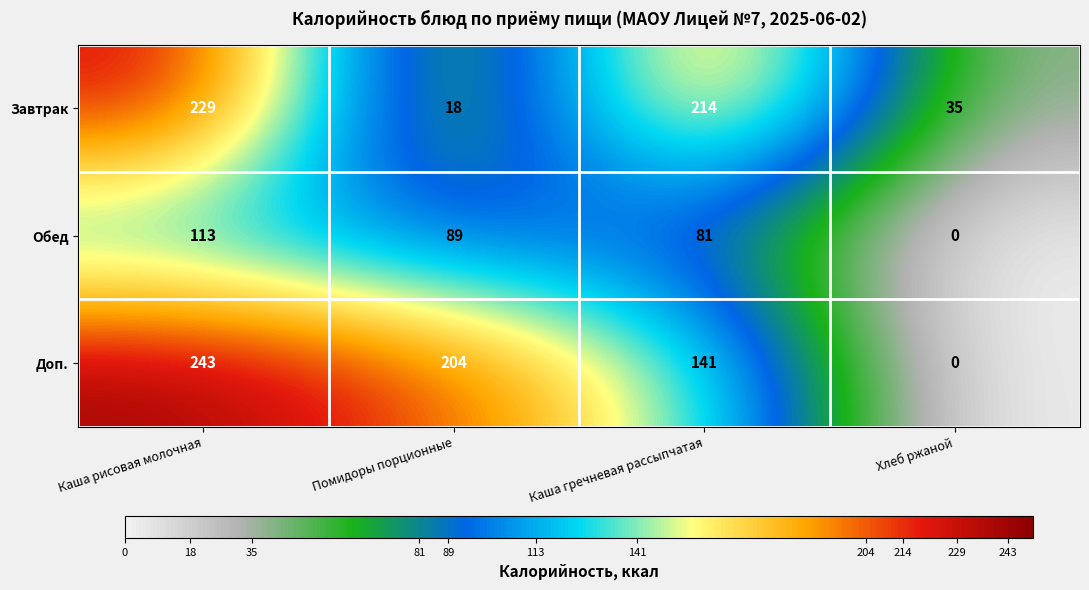

Reading left to right, list all the values displayed in this chart.

Завтрак: Каша рисовая молочная=229	Помидоры порционные=18	Каша гречневая рассыпчатая=214	Хлеб ржаной=35
Обед: Каша рисовая молочная=113	Помидоры порционные=89	Каша гречневая рассыпчатая=81	Хлеб ржаной=0
Доп.: Каша рисовая молочная=243	Помидоры порционные=204	Каша гречневая рассыпчатая=141	Хлеб ржаной=0